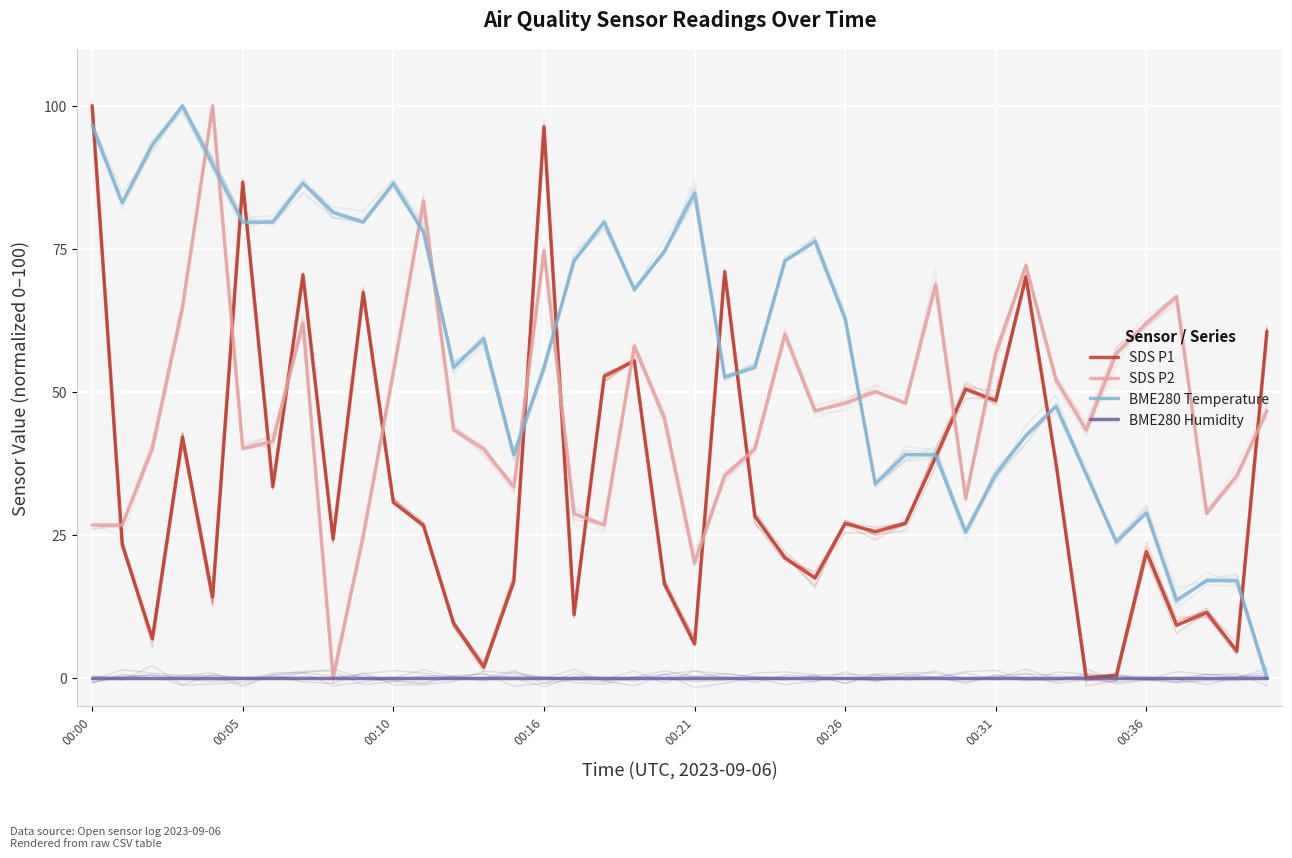

Between 00:05 and 39, which series saw the biggest shift?

BME280 Temperature